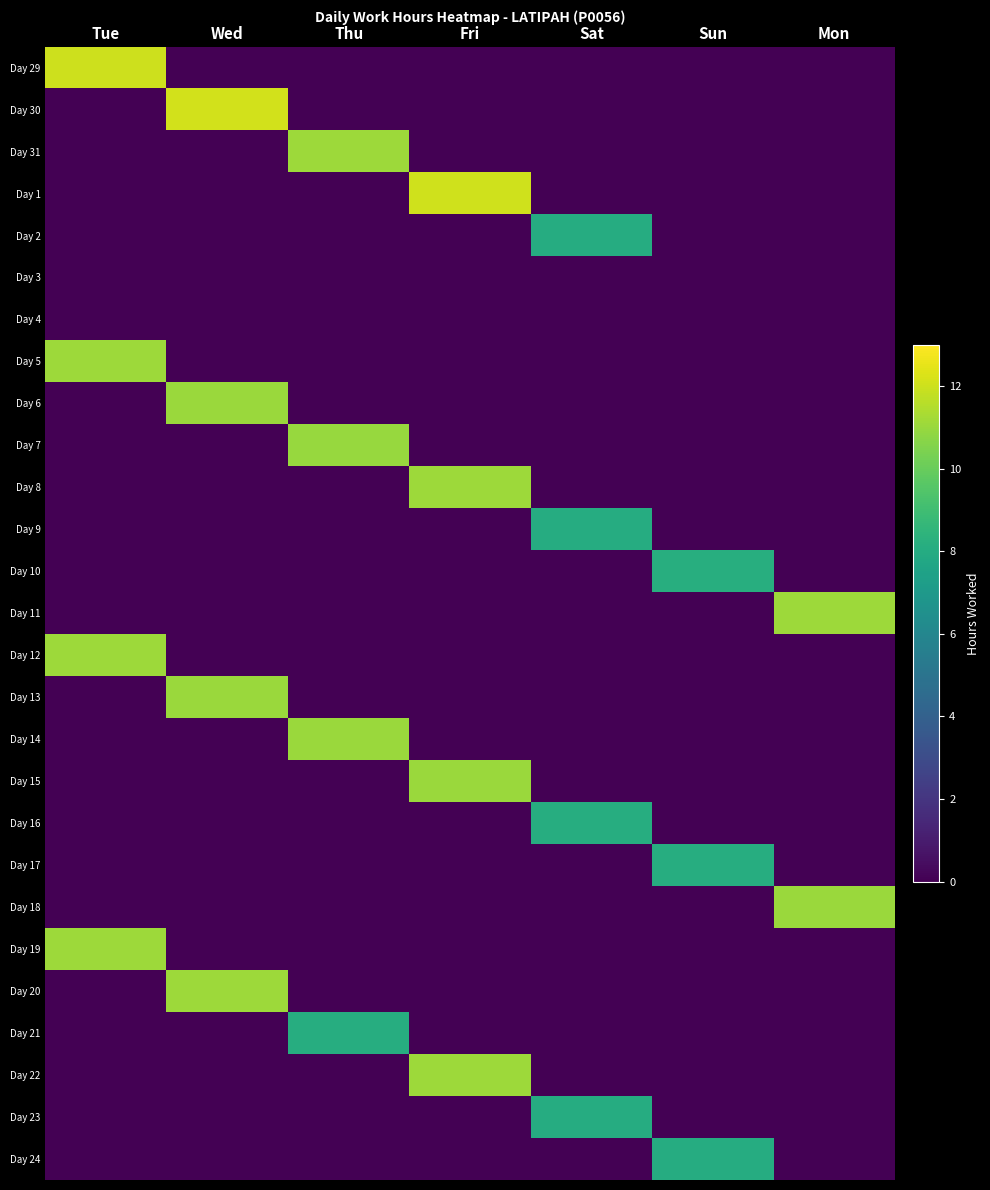

Count the number of categories in the chart.

7